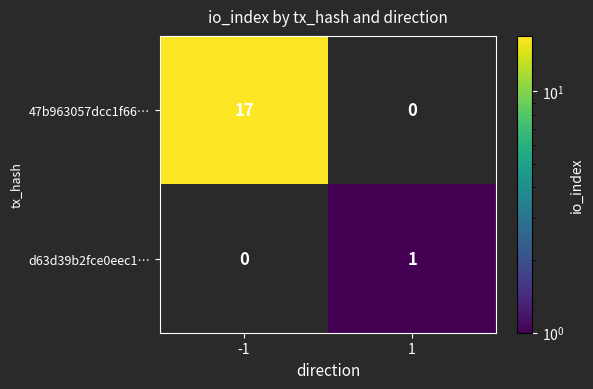

How many categories are shown in the chart?

2